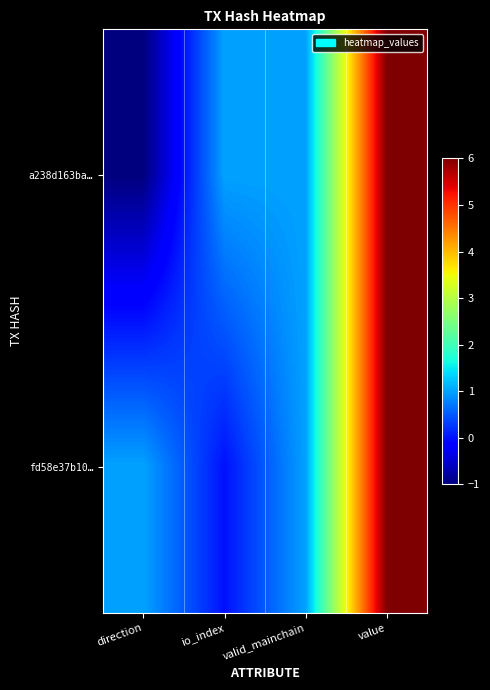

At how many categories does at least one series exceed 0?

4